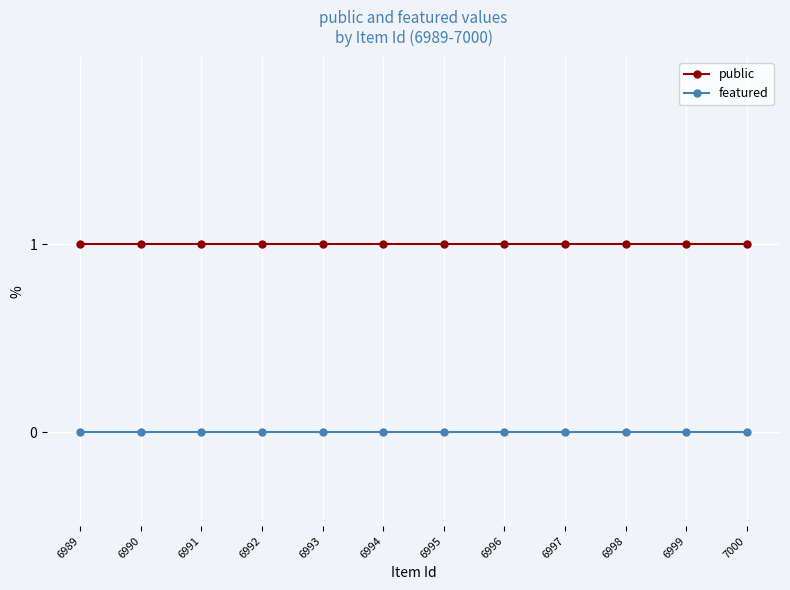

Is the value of featured at 6999 greater than the value of public at 6992?

No